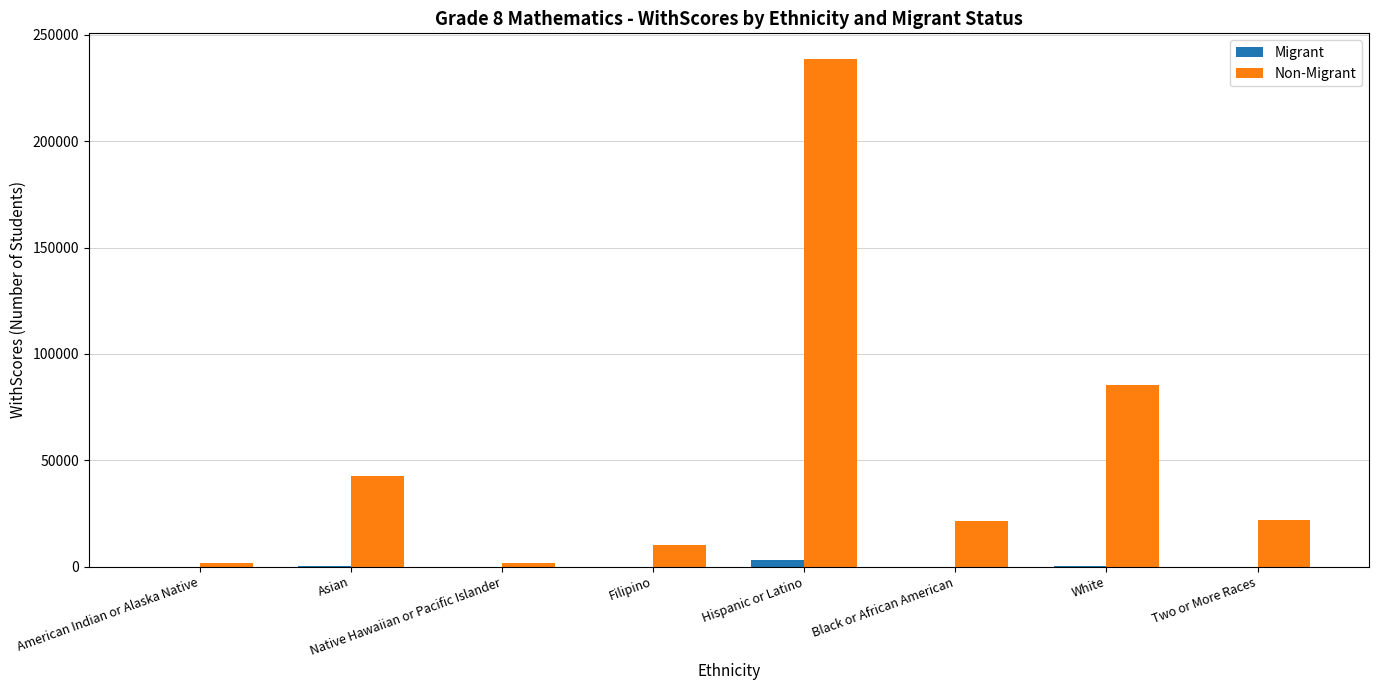

The Non-Migrant series shows 42440 at Asian. True or false?

True